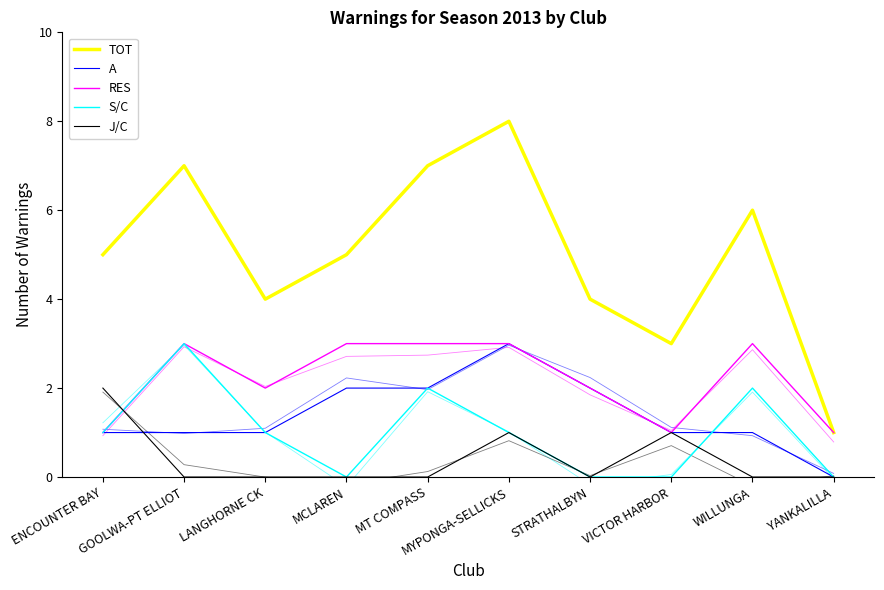

What is the approximate value of S/C at WILLUNGA?

2